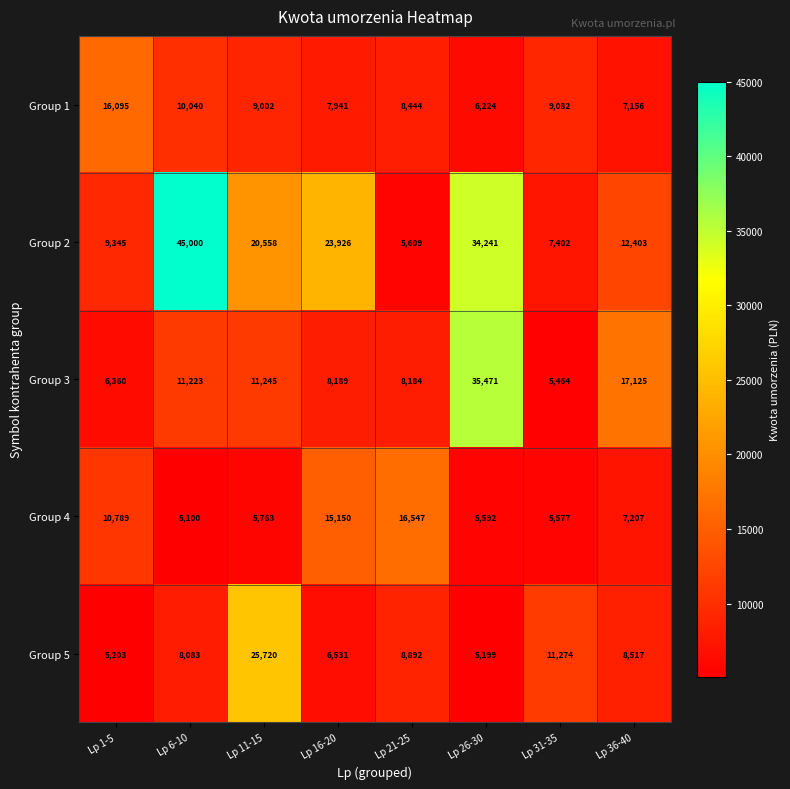

Between Lp 6-10 and Lp 16-20, which series saw the biggest shift?

Group 2